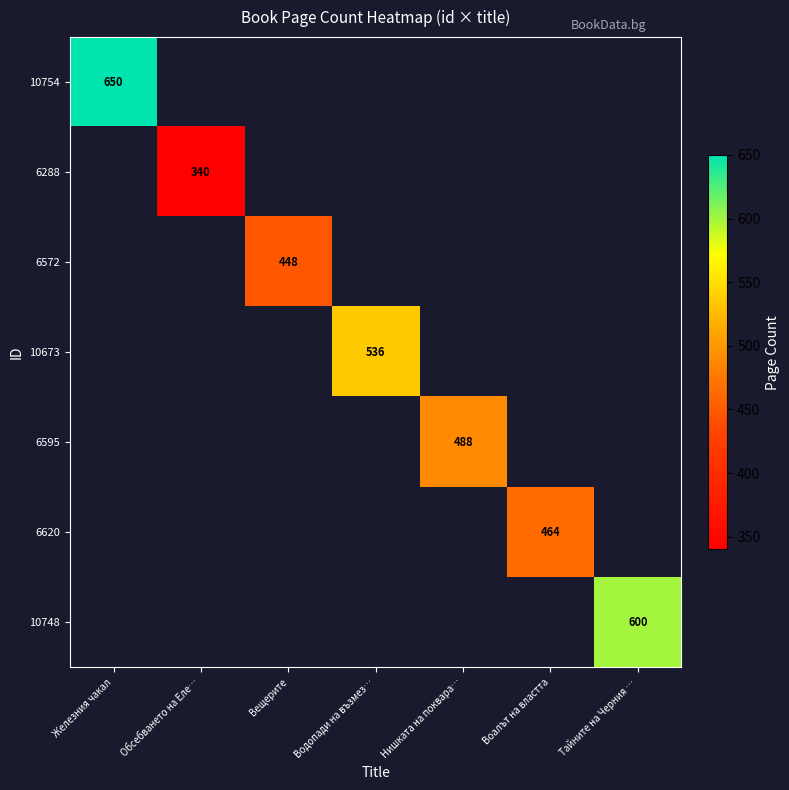

How many categories are shown in the chart?

7